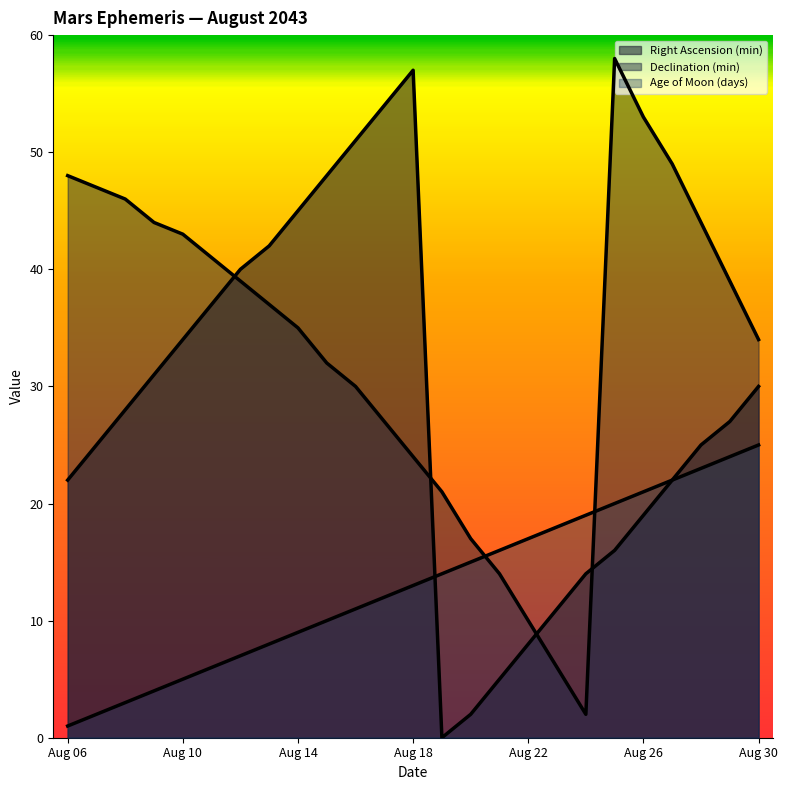

Which series has the largest range (max minus min)?

Right Ascension (min)